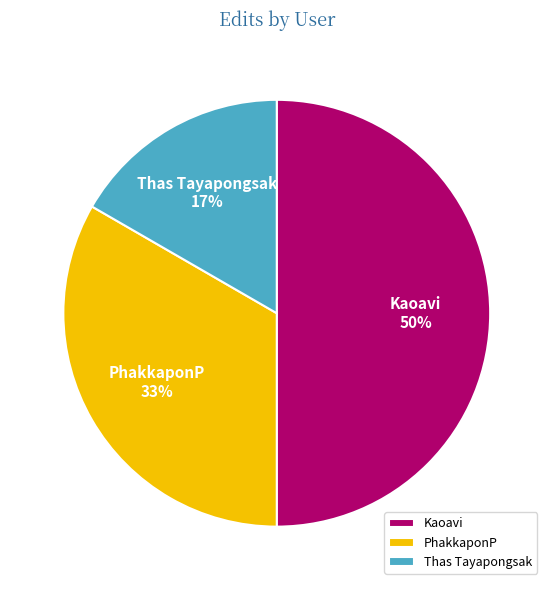

Is the sum of Thas Tayapongsak and Kaoavi greater than half?

Yes